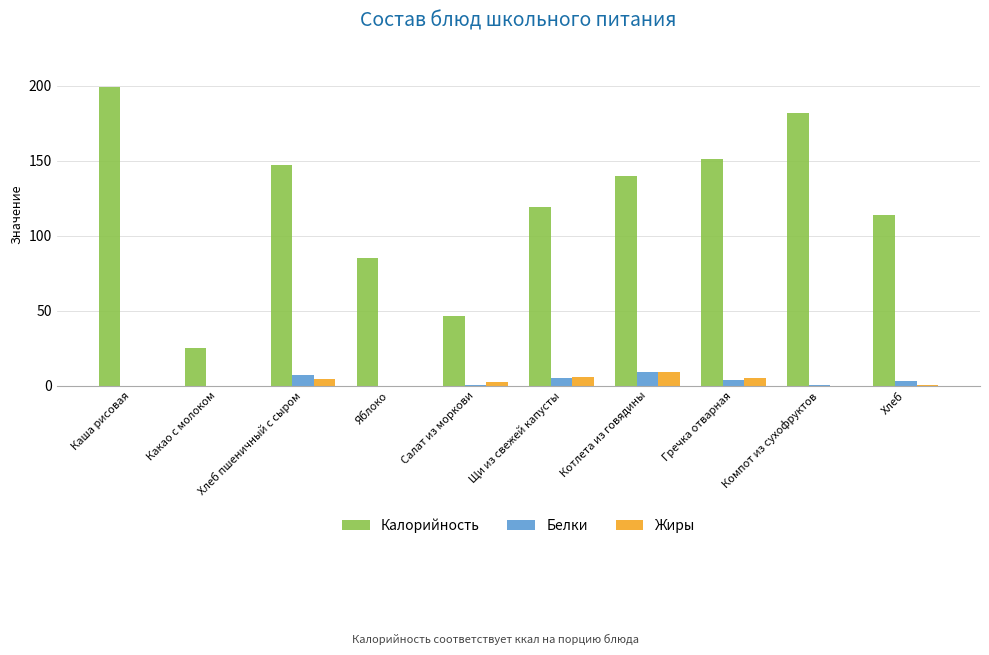

Which category has the highest value across all series?

Каша рисовая